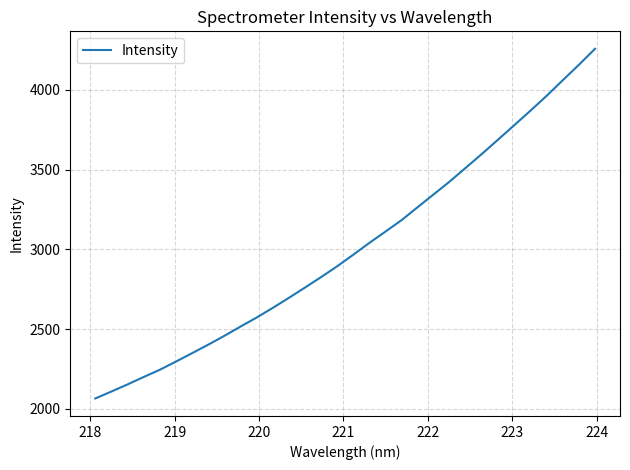

What is the minimum value shown in the chart?

2065.1